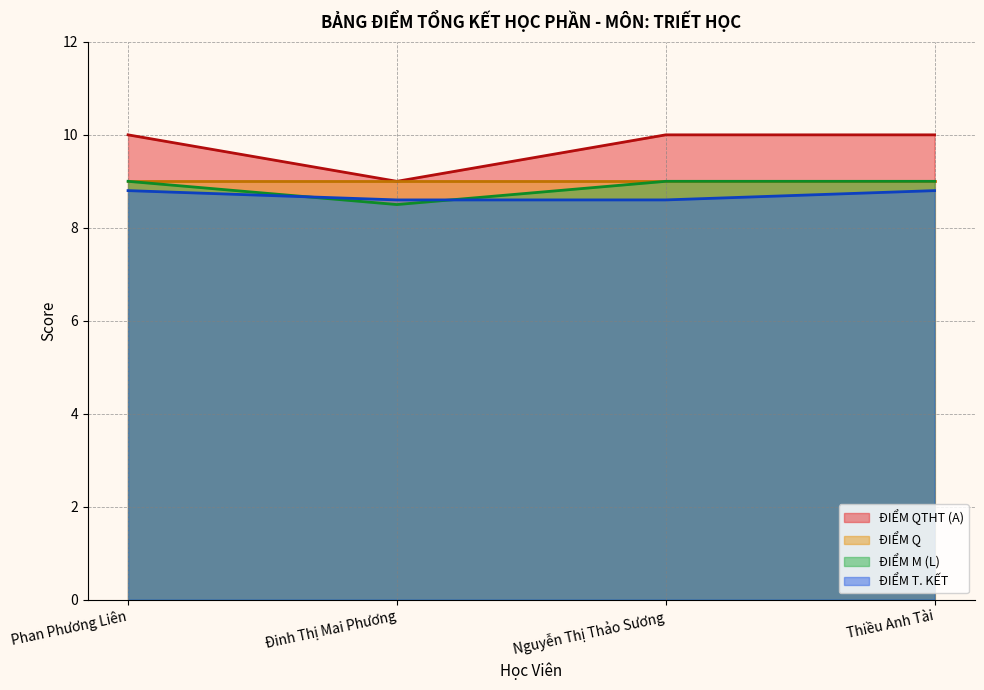

What value does the ĐIỂM QTHT (A) series have at Phan Phương Liên?

10.0